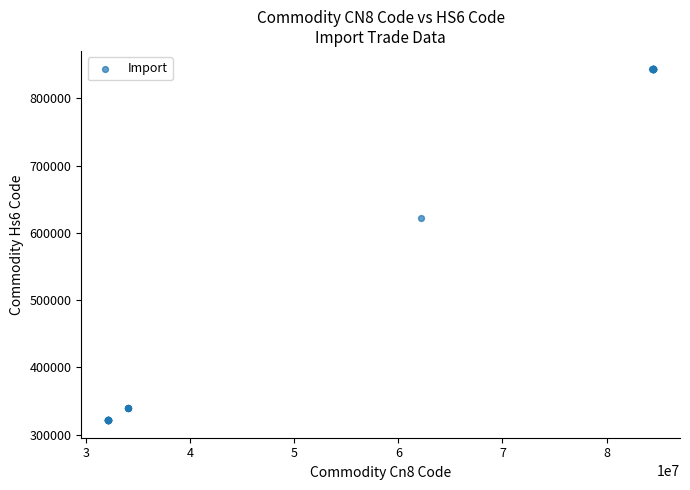

What Y value in the scatter plot is closest to 582994?

621600